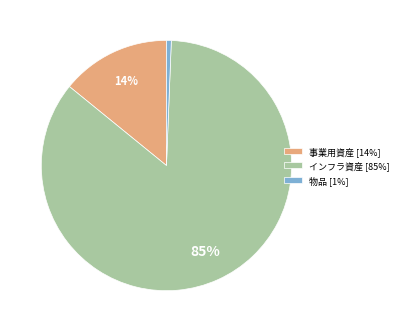

Is the sum of インフラ資産 and 事業用資産 greater than half?

Yes